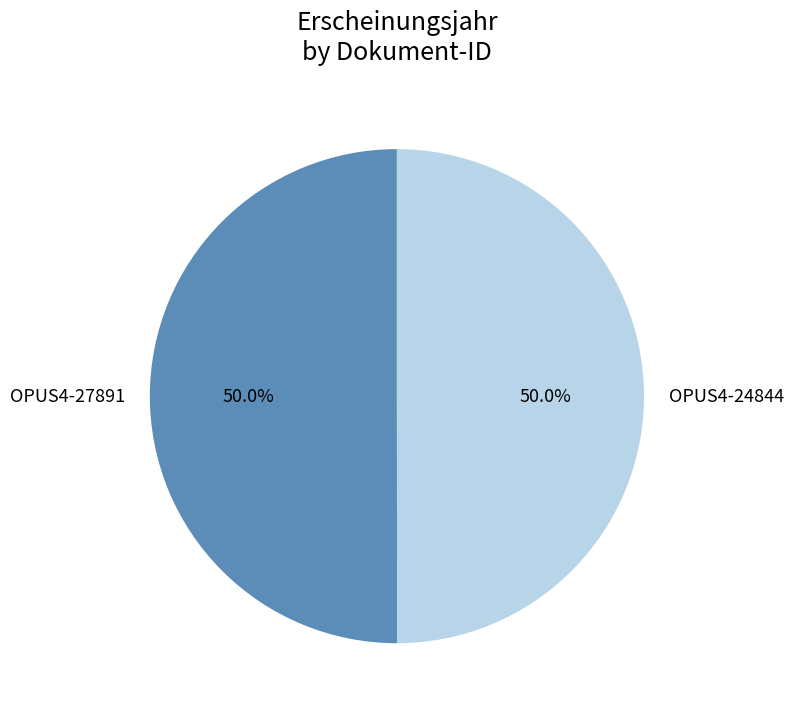

The OPUS4-24844 slice represents 50% of the pie. True or false?

True